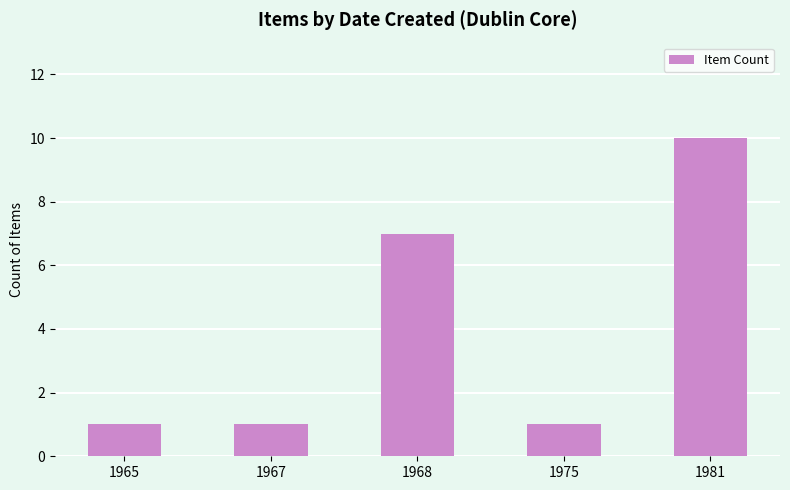

Reading left to right, list all the values displayed in this chart.

1	1	7	1	10